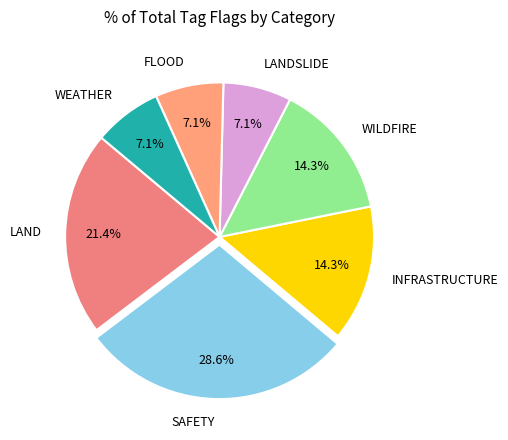

Does FLOOD represent more than half of the total?

No